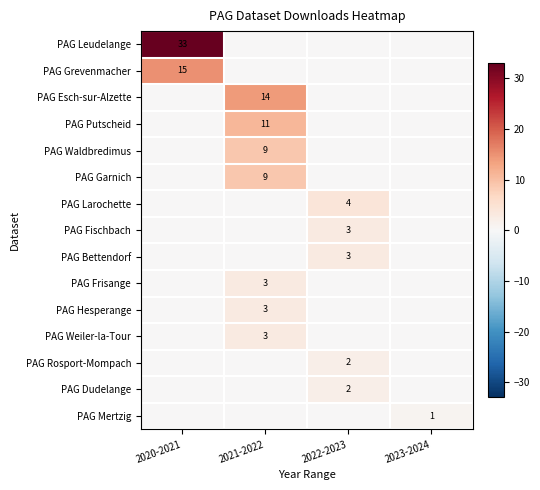

The value of PAG Rosport-Mompach at 2022-2023 is 1. True or false?

False